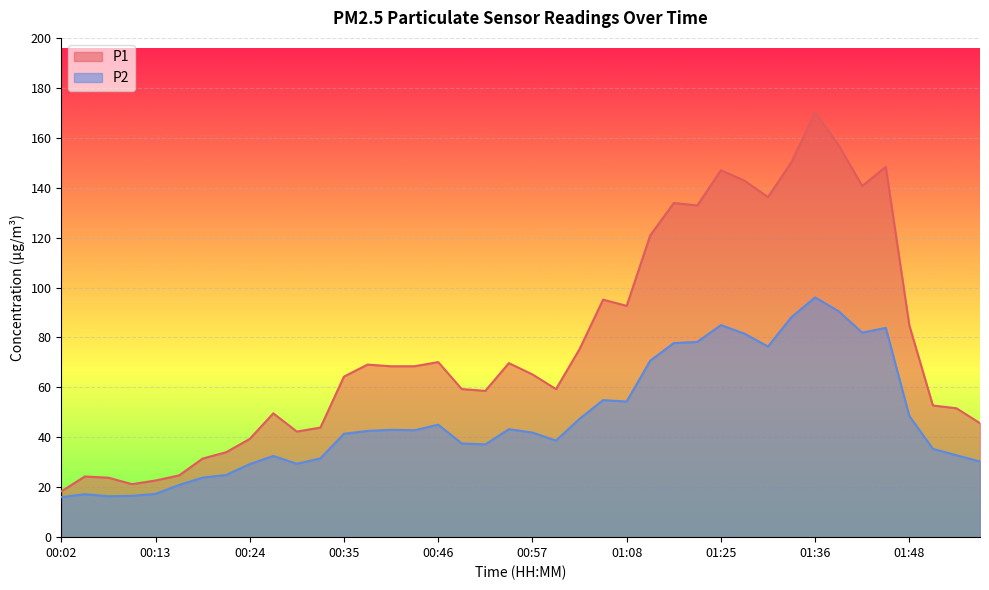

Is it true that P2 equals 30.3 at 01:56?

True